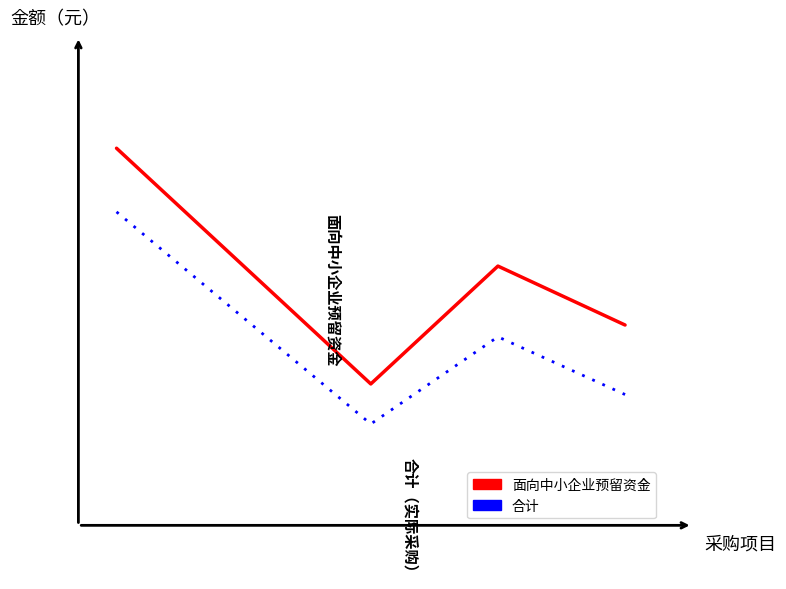

Does the chart display data point markers on the line(s)?

No